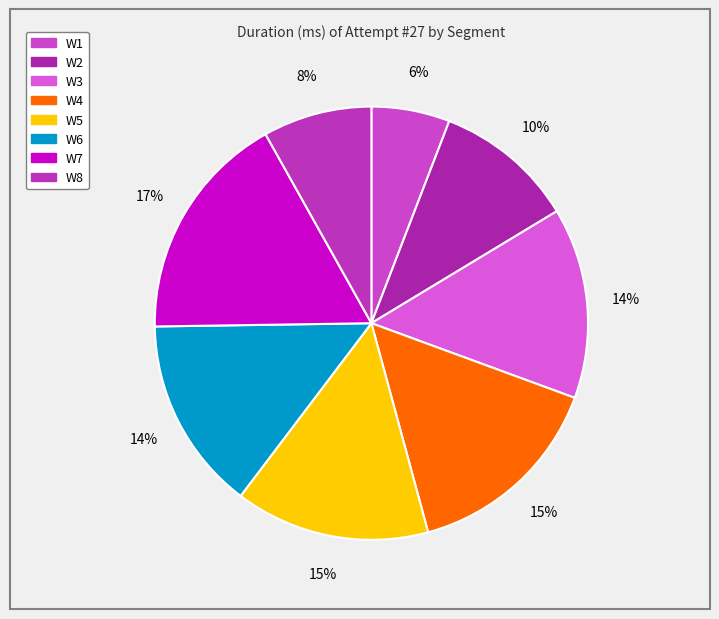

Count the number of slices in the pie.

8